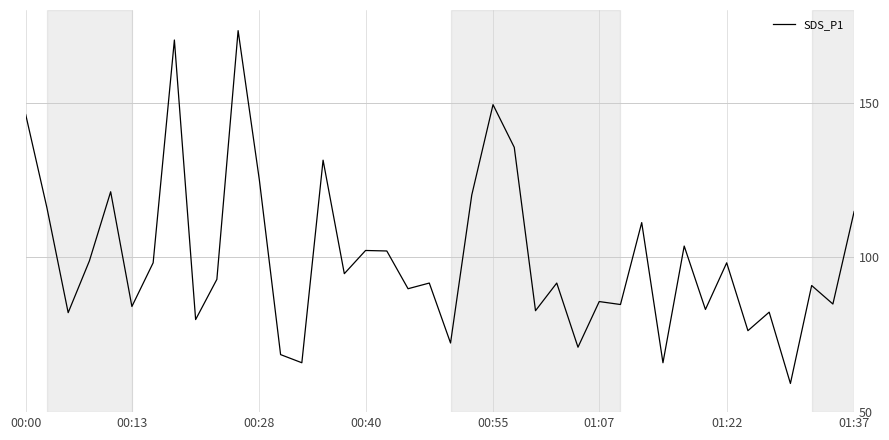

What is the greatest value displayed?

173.3